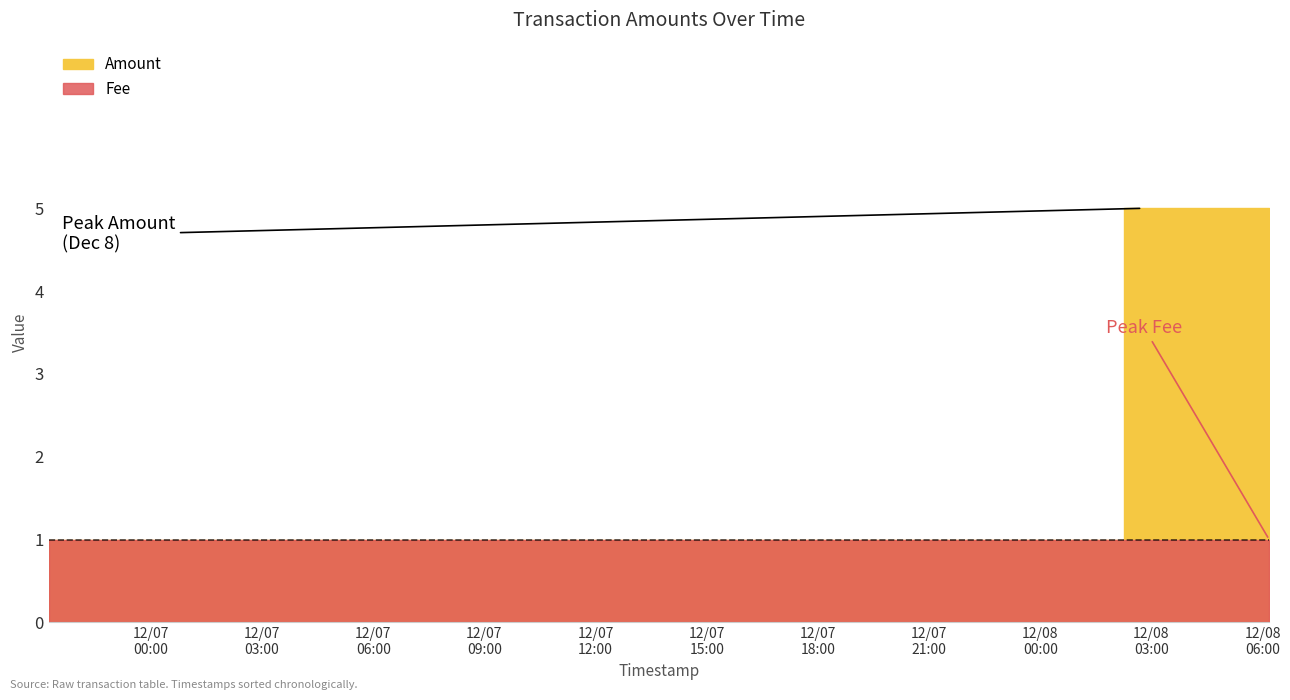

What is the maximum value for Amount?

5